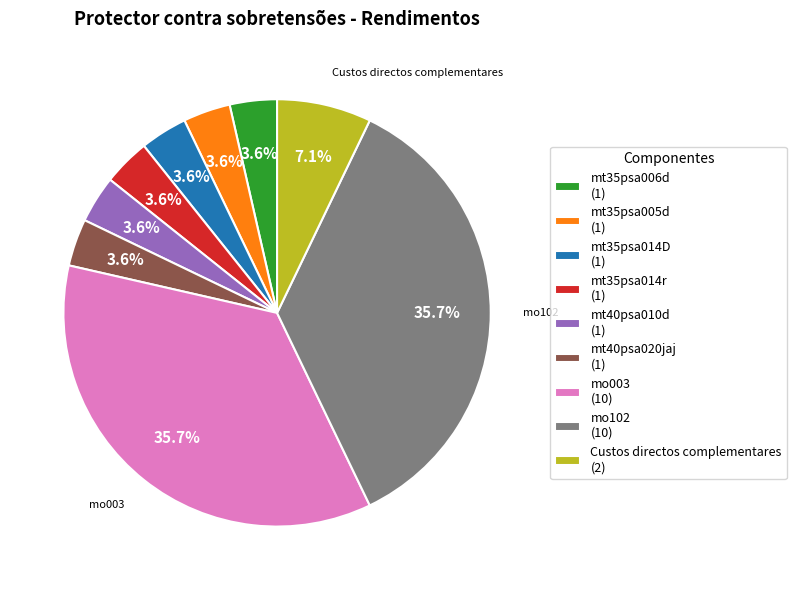

Is there any slice that represents more than half of the pie?

No